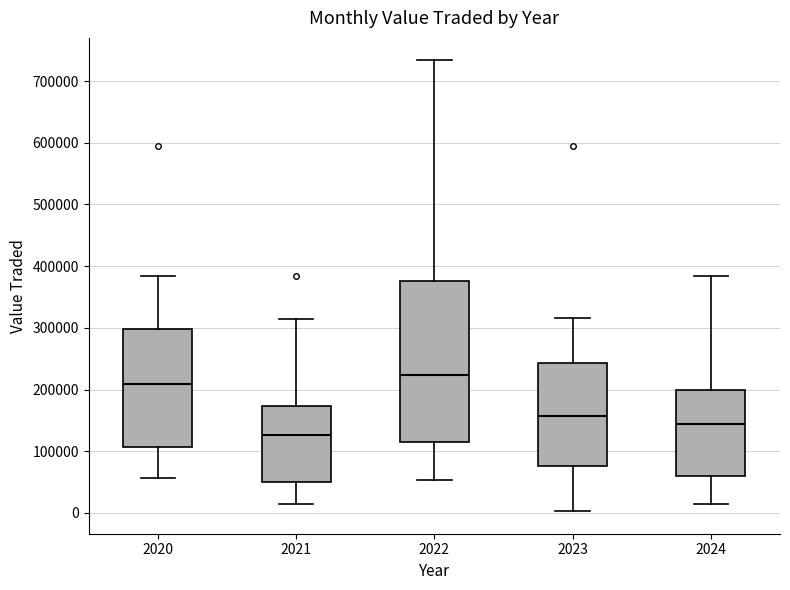

Which box has the highest median line?

2022